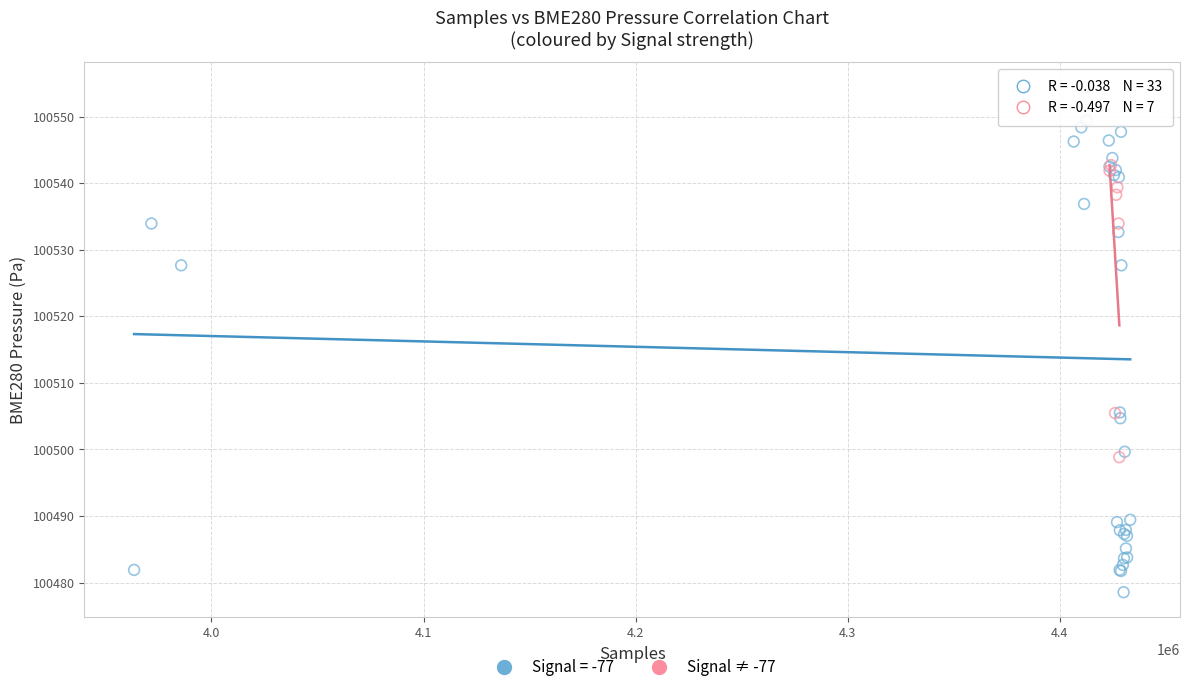

Which series has the largest Y range (max minus min)?

Signal = -77